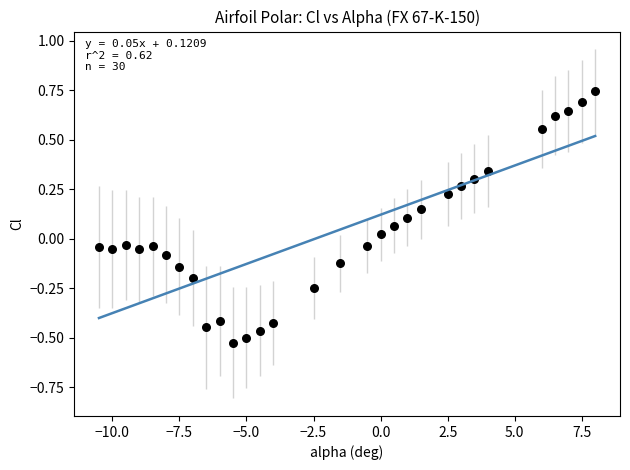

What is the range of Y values (max minus min)?

1.3